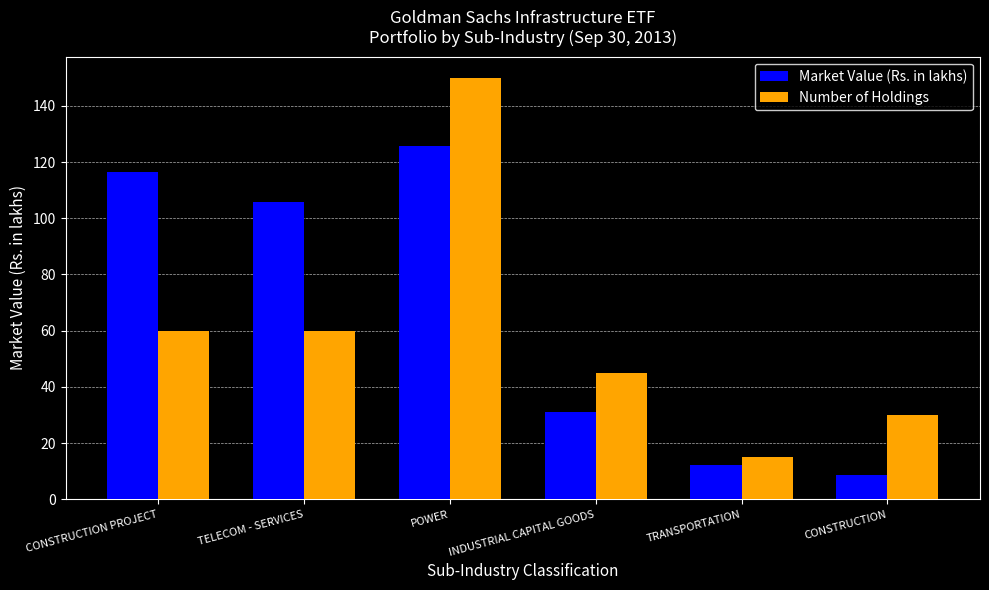

How many data points does each series have?

6